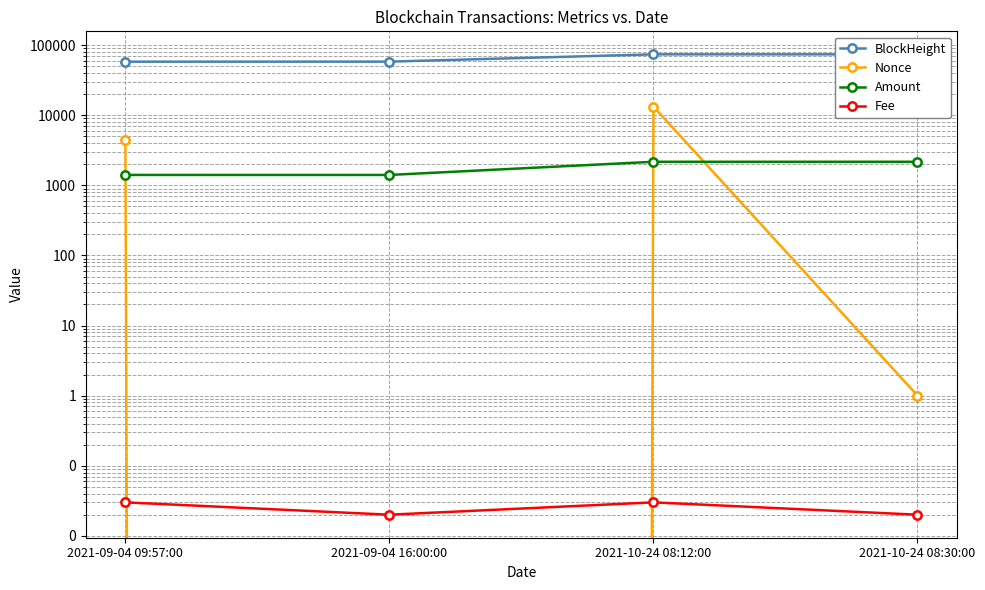

Is this an area chart (filled region under the line)?

No